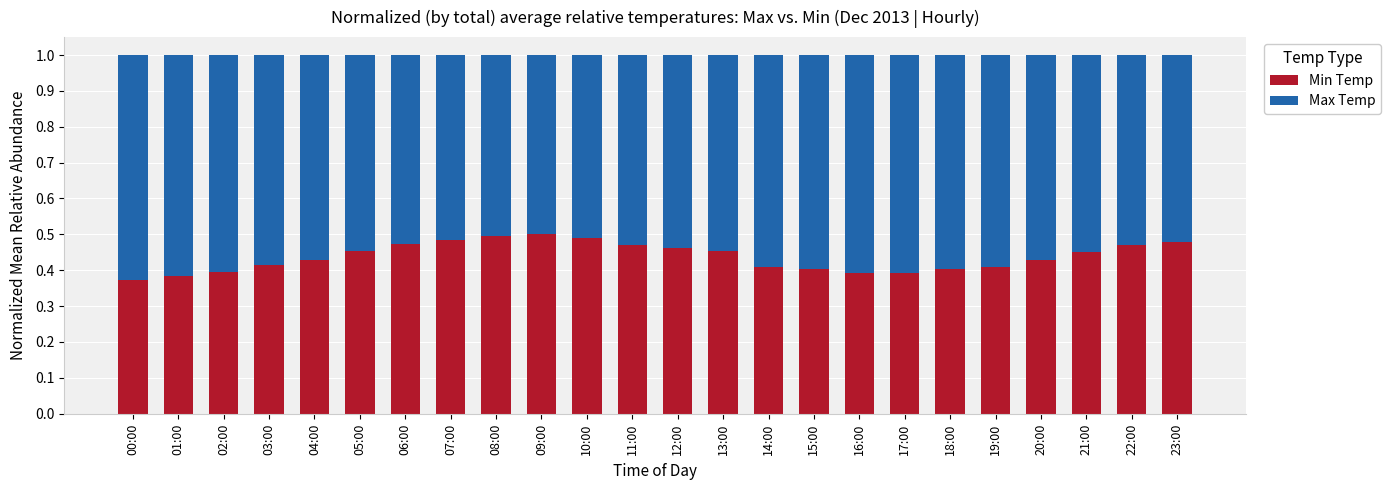

What is the total value across all series at 15:00?

1.0